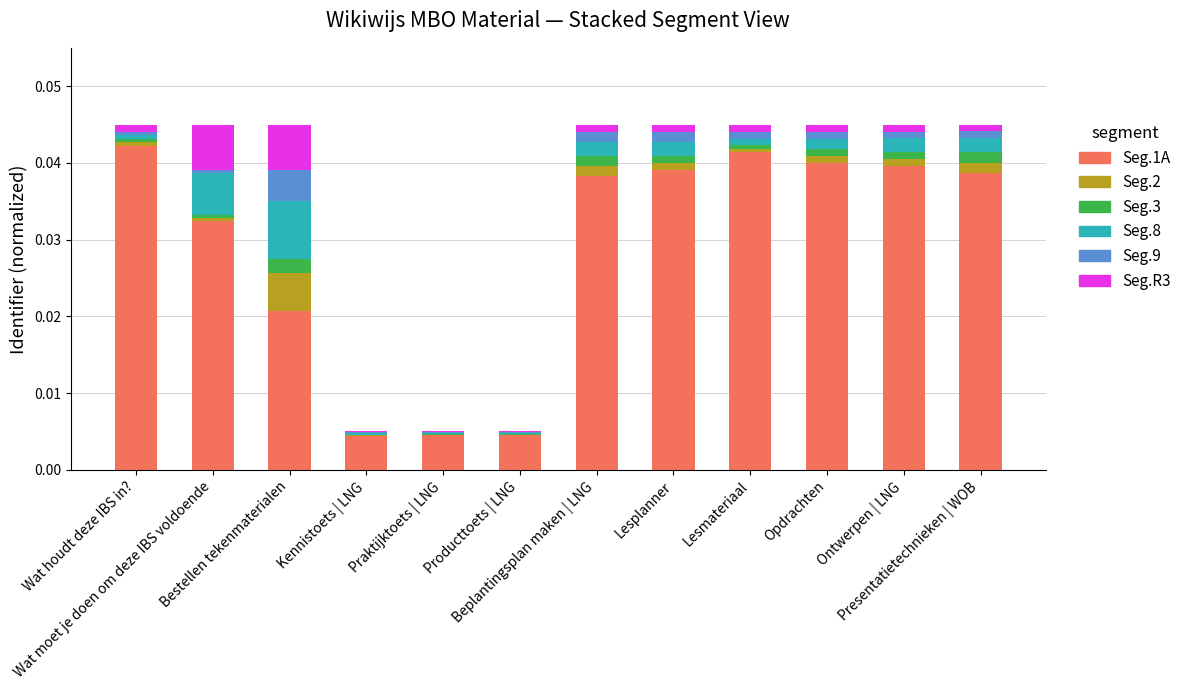

Is it true that Seg.2 equals 0.0 at Praktijktoets | LNG?

False